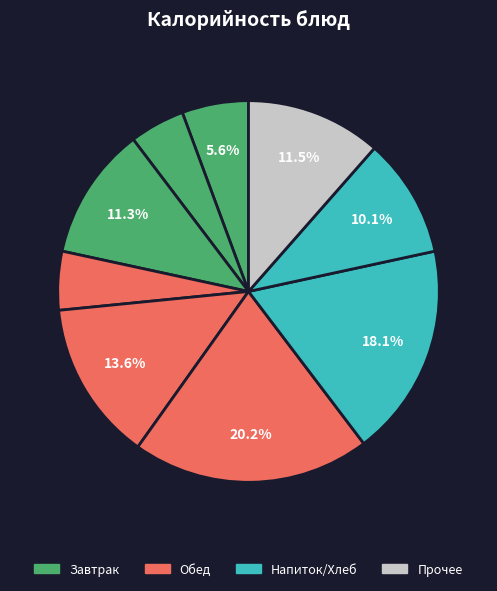

How many segments does this pie chart have?

9